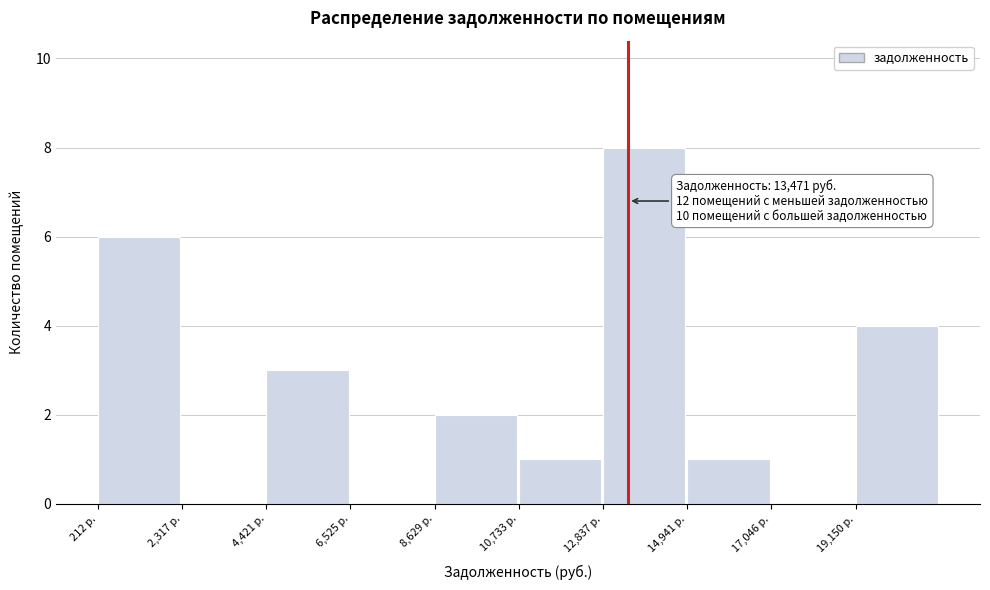

Over which range of the x-axis is the bar tallest?

13000 to 15000